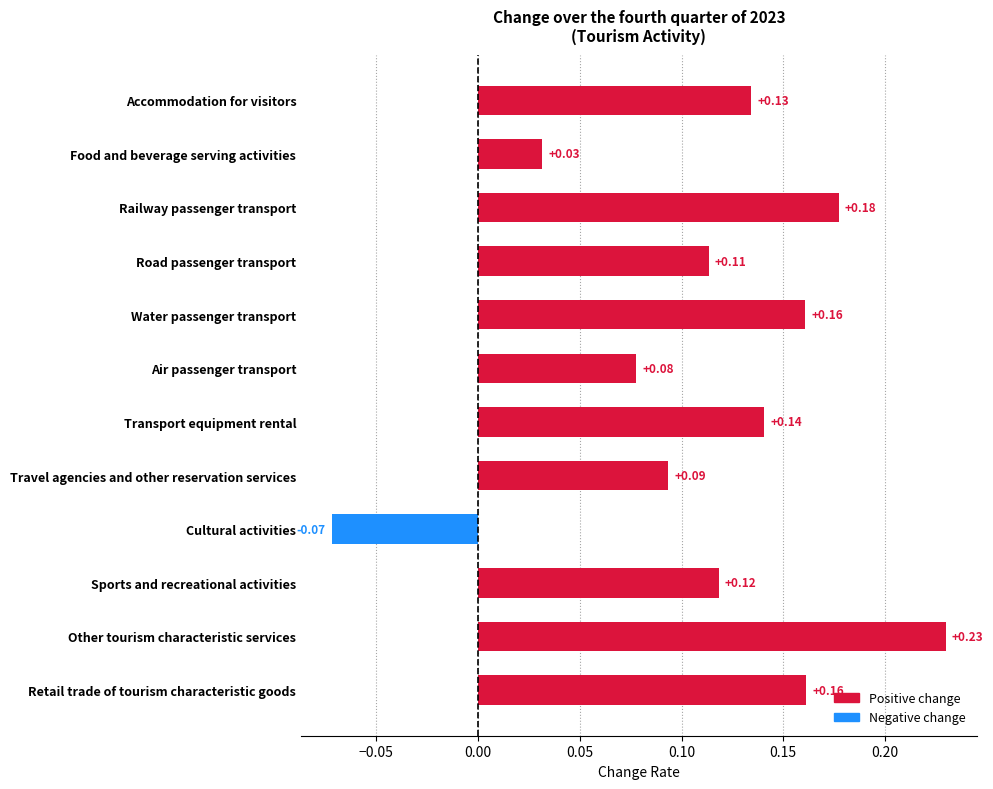

Which category has the highest value across all series?

Other tourism characteristic services